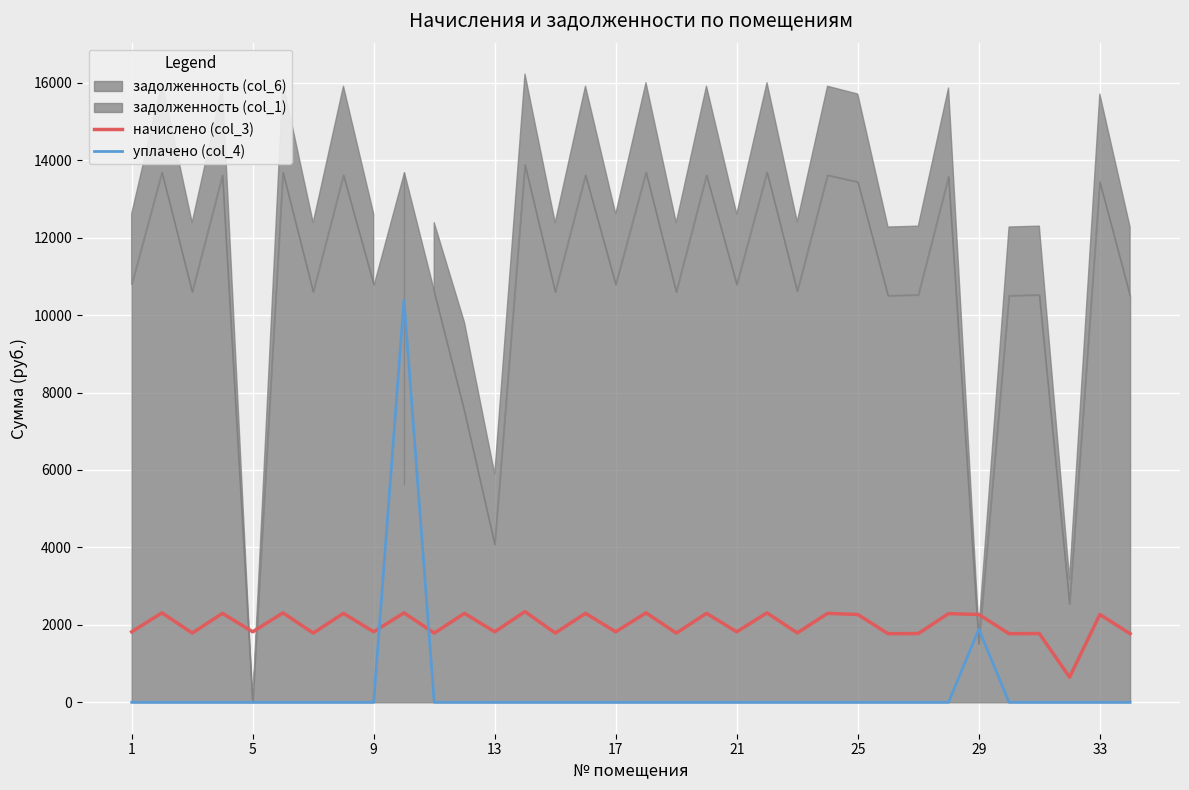

What is the difference between the highest and lowest values at 9?

1788.5